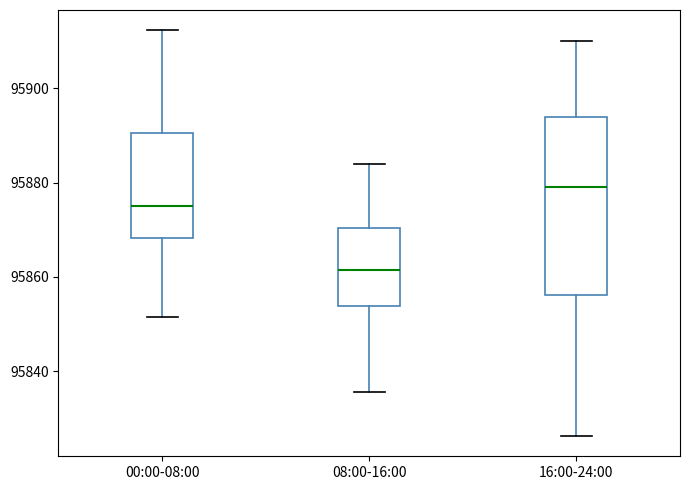

Reading left to right, transcribe this box plot: for each box, give where its median line is, the range the box spans, and where its two whiskers end, as read against the y-axis. The values are not printed on the chart, so give them approximately, as read against the axis.

00:00-08:00: median 95874, box 95868 to 95890, whiskers 95852 to 95912
08:00-16:00: median 95862, box 95854 to 95870, whiskers 95836 to 95884
16:00-24:00: median 95880, box 95856 to 95894, whiskers 95826 to 95910